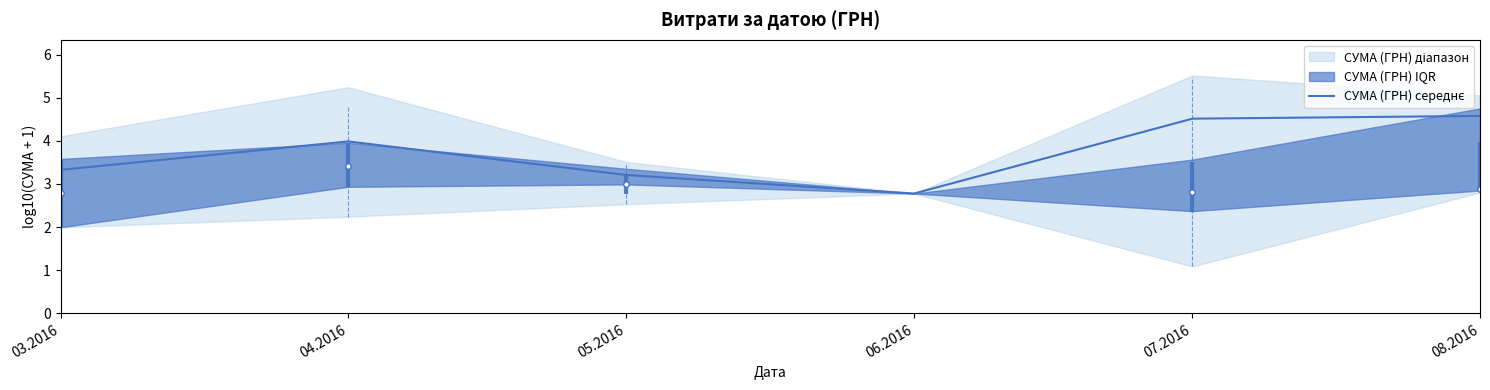

At which label is the value closest to 3?

05.2016